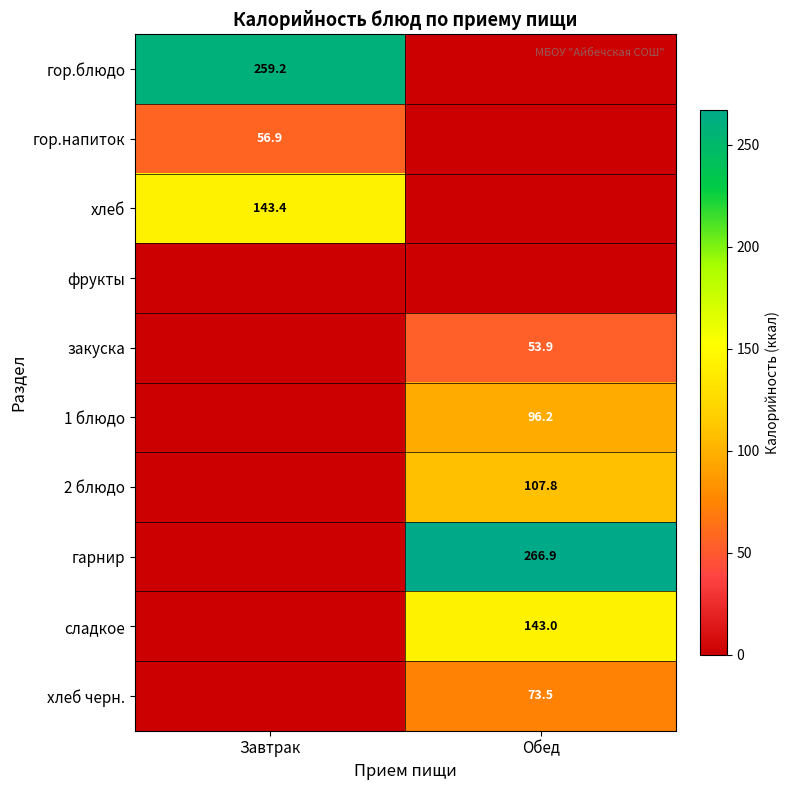

How many categories are shown in the chart?

2